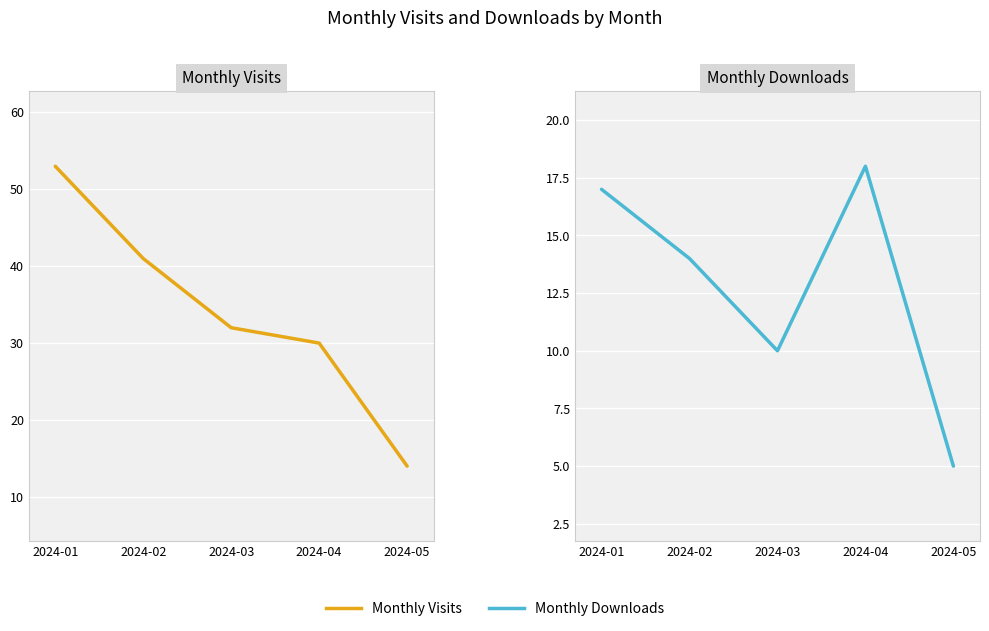

Rank the series by their maximum value, from lowest to highest.

Monthly Downloads, Monthly Visits